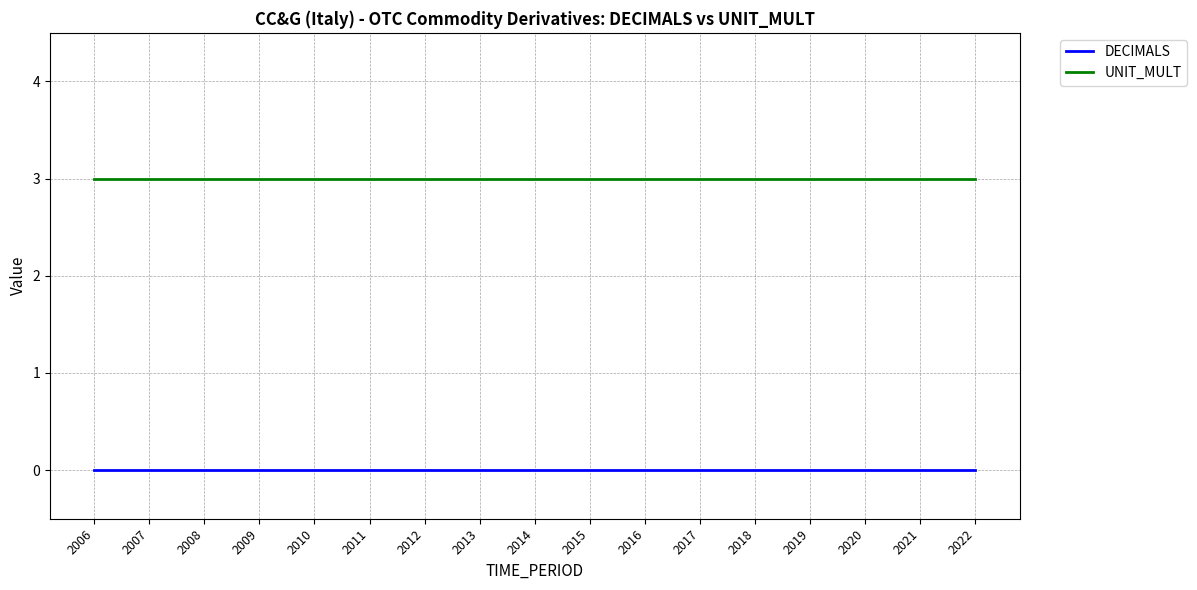

Is the value of UNIT_MULT at 2020 greater than the value of DECIMALS at 2012?

Yes